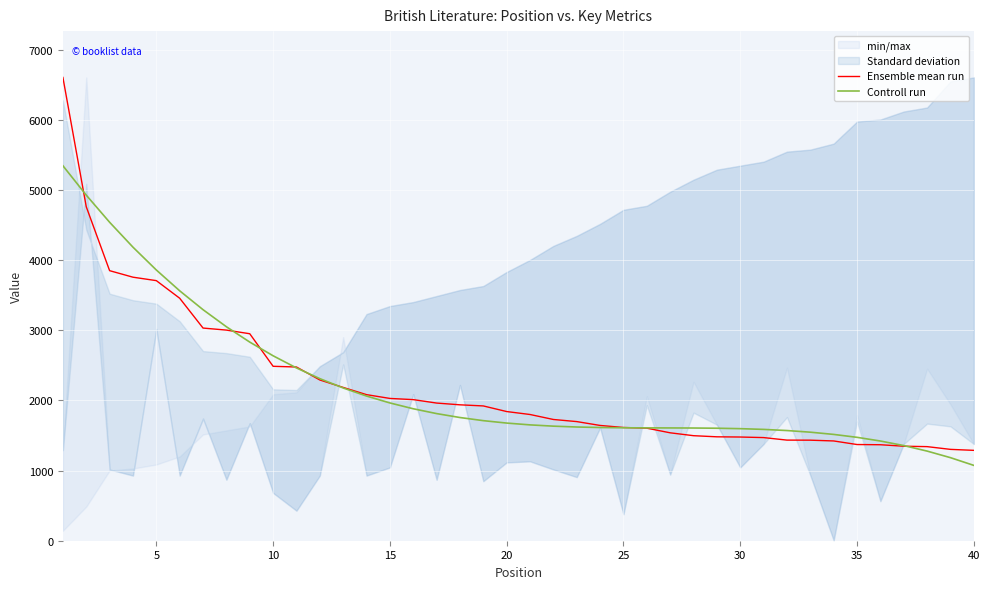

Is it true that Ensemble mean run equals 508.2 at 25?

False